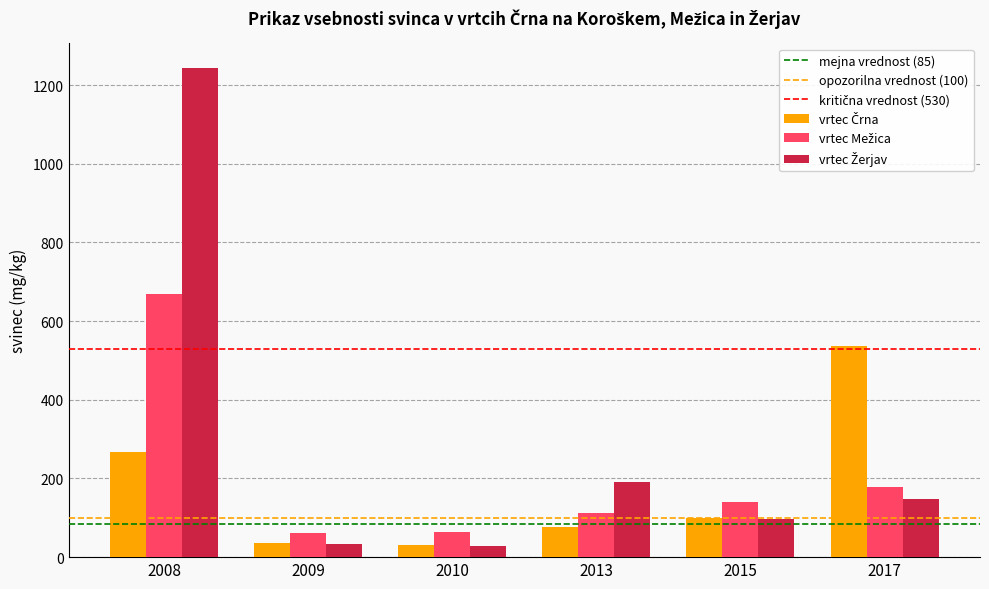

At which category is the sum across all series the highest?

2008